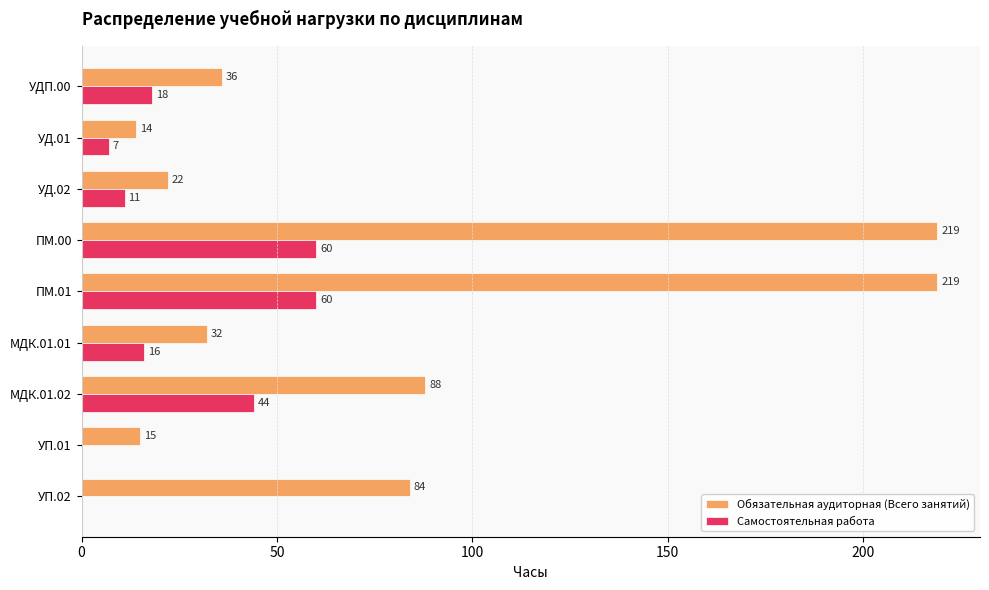

What is the maximum value for Самостоятельная работа?

60